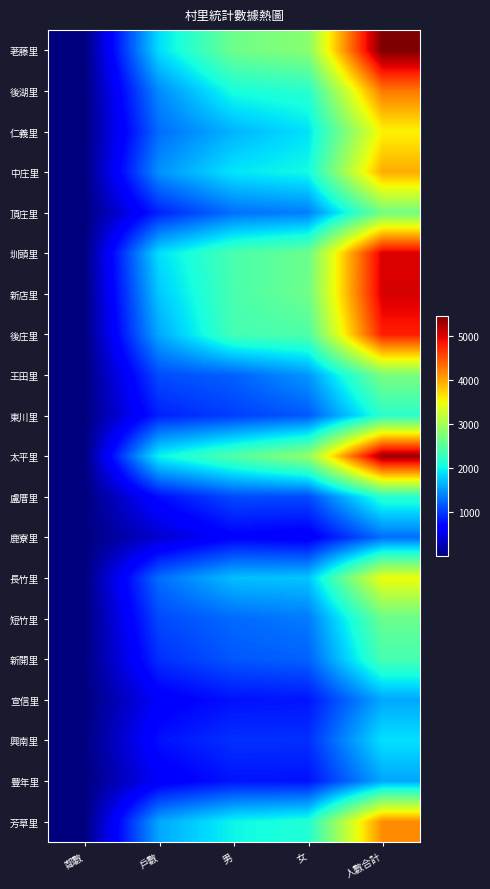

Between 男 and 女, which series saw the biggest shift?

太平里